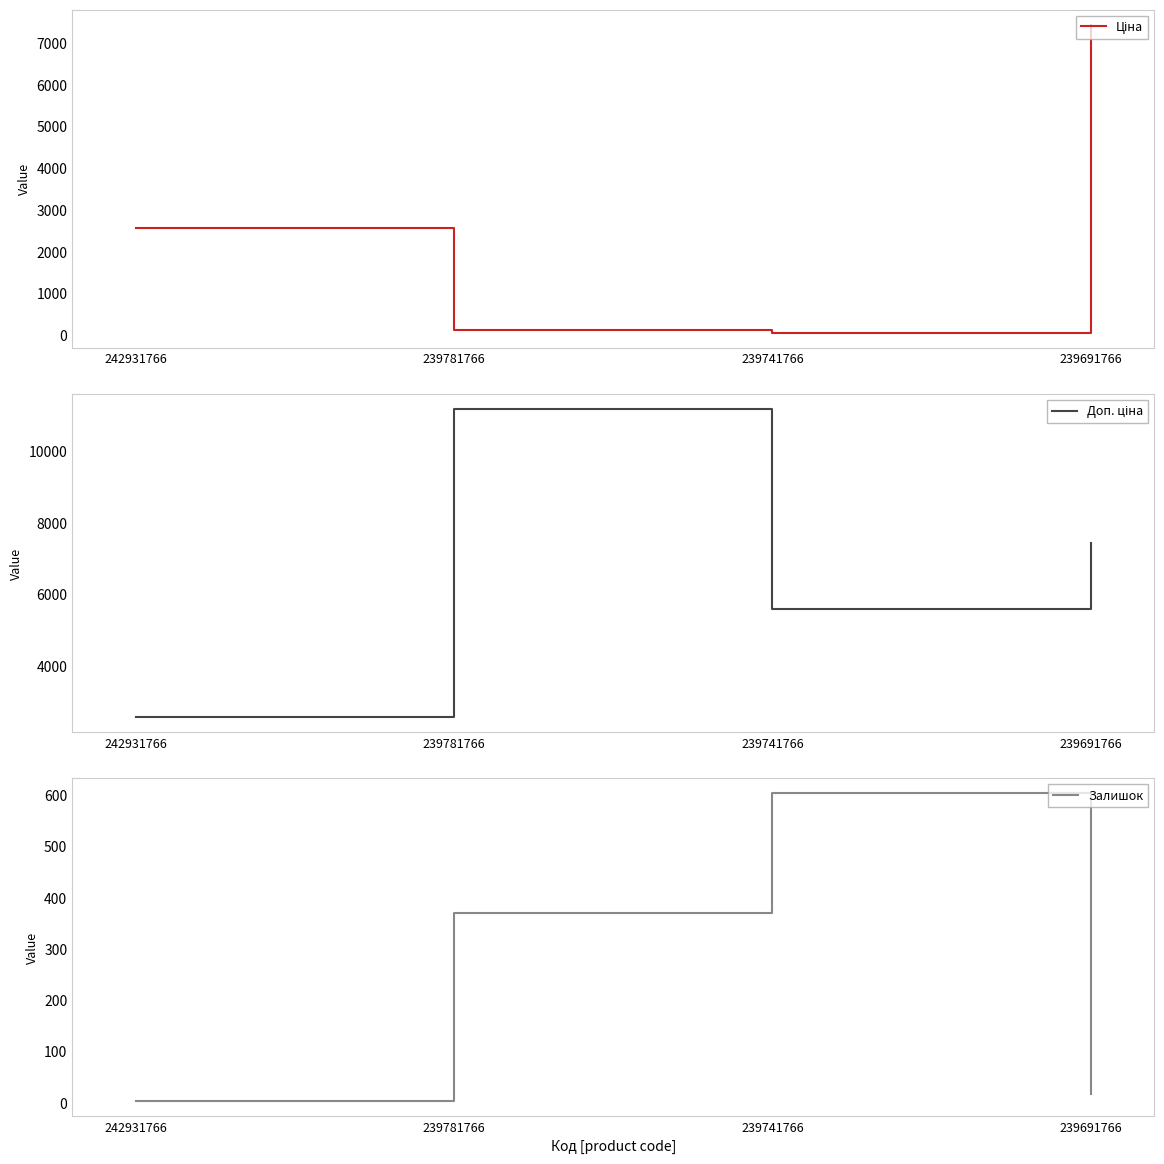

True or false: Залишок and Доп. ціна cross at least once.

False